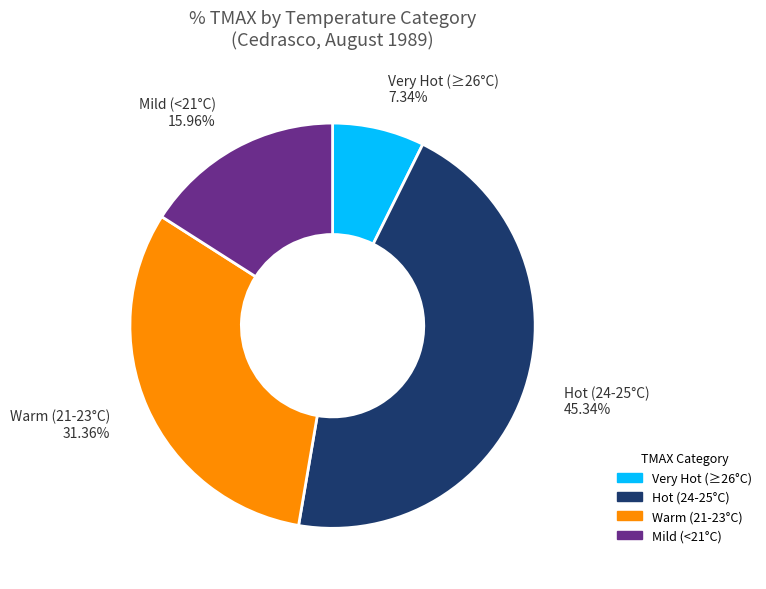

Does any single category account for the majority?

No